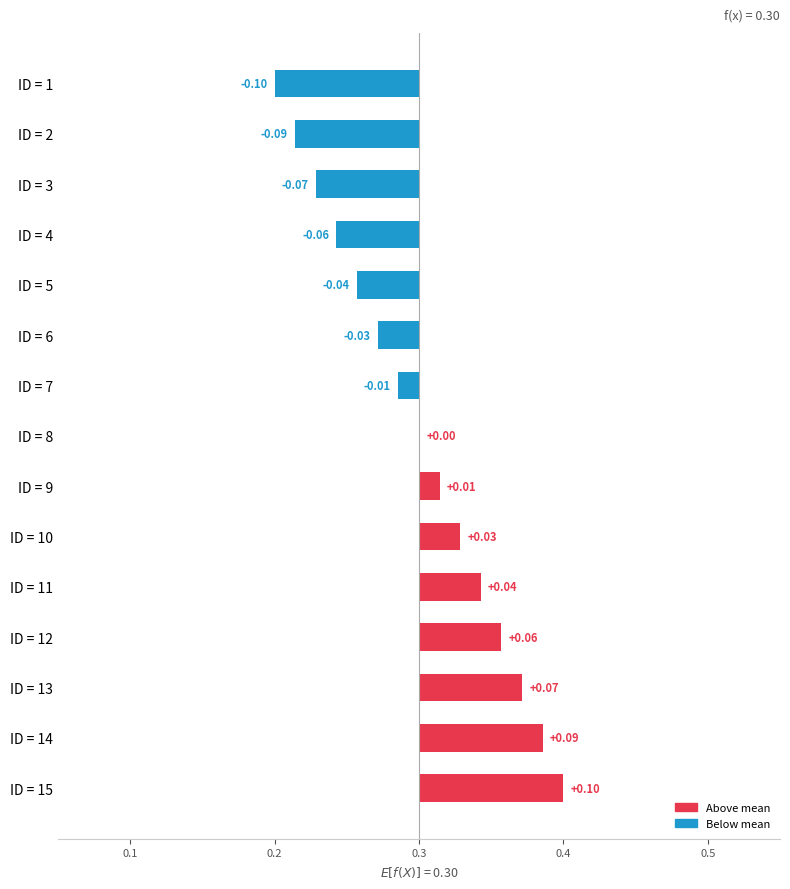

True or false: the data shows -0.0 at ID = 6.

False